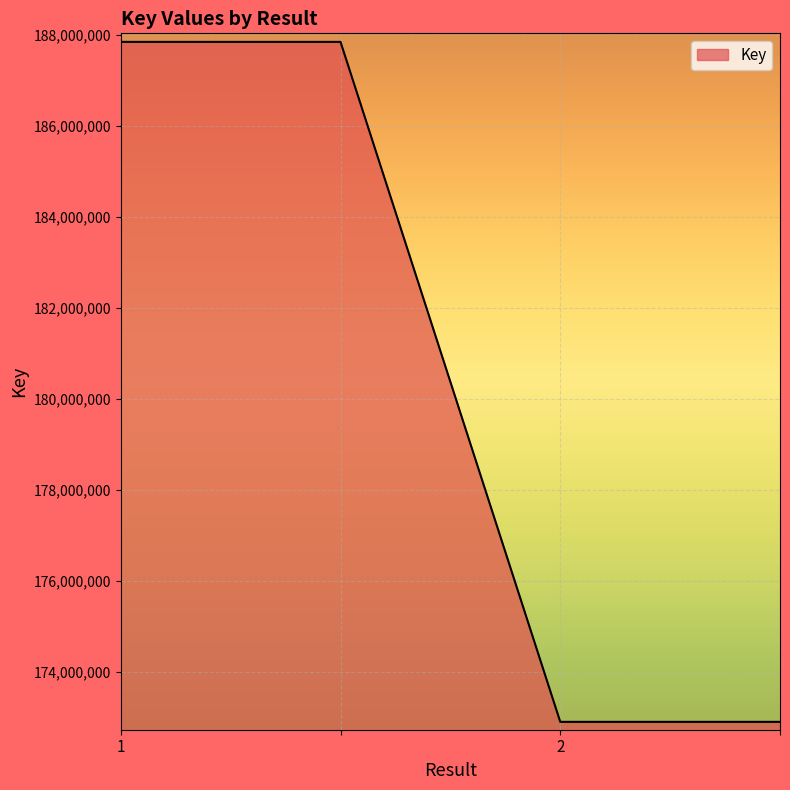

What is the minimum value shown in the chart?

172897915